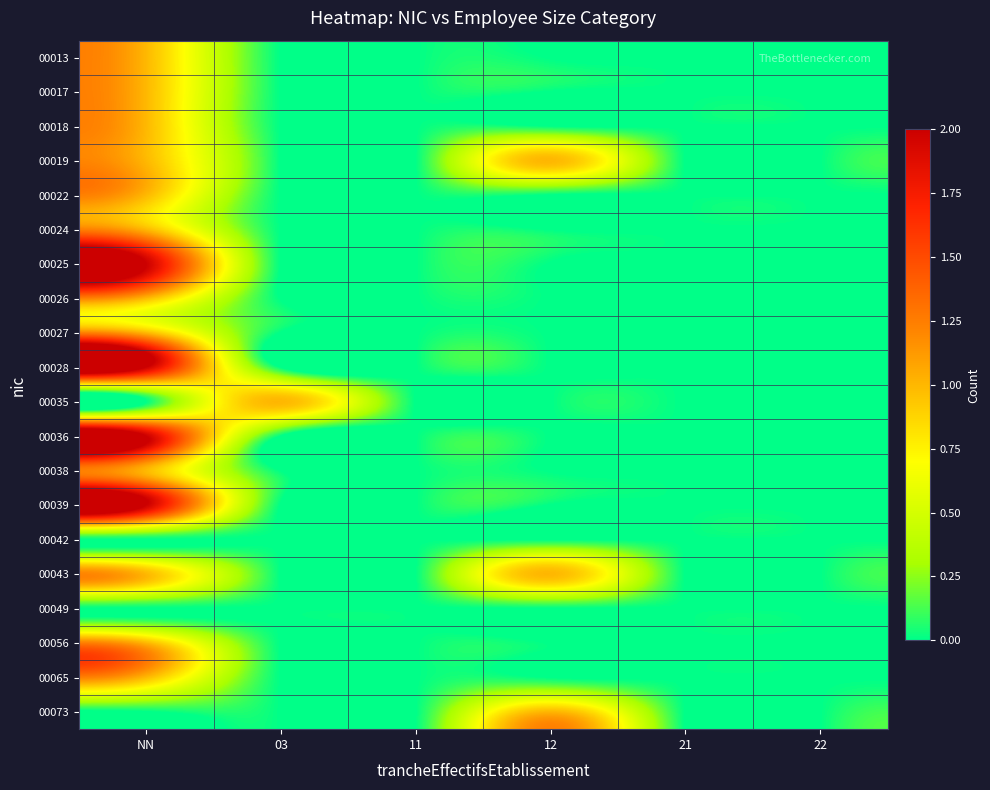

At which category is the sum across all series the highest?

NN